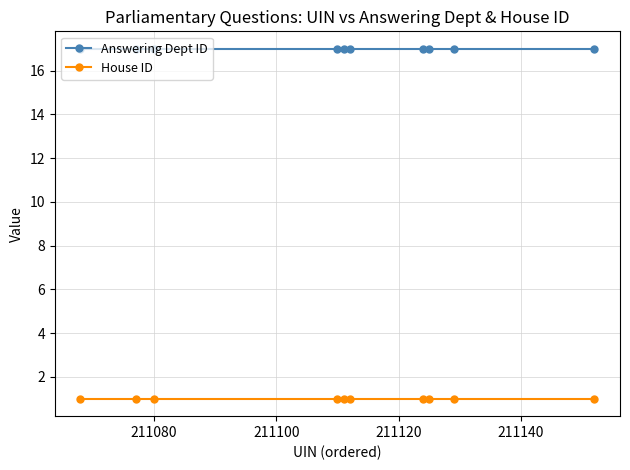

True or false: Answering Dept ID and House ID intersect in this chart.

False